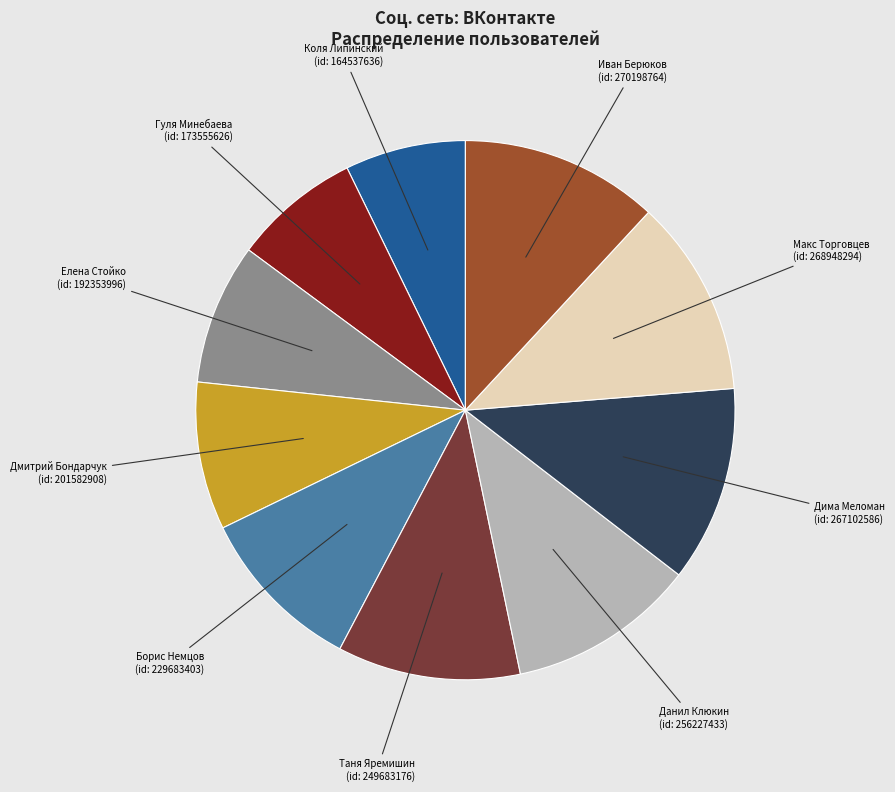

Does any single category account for the majority?

No